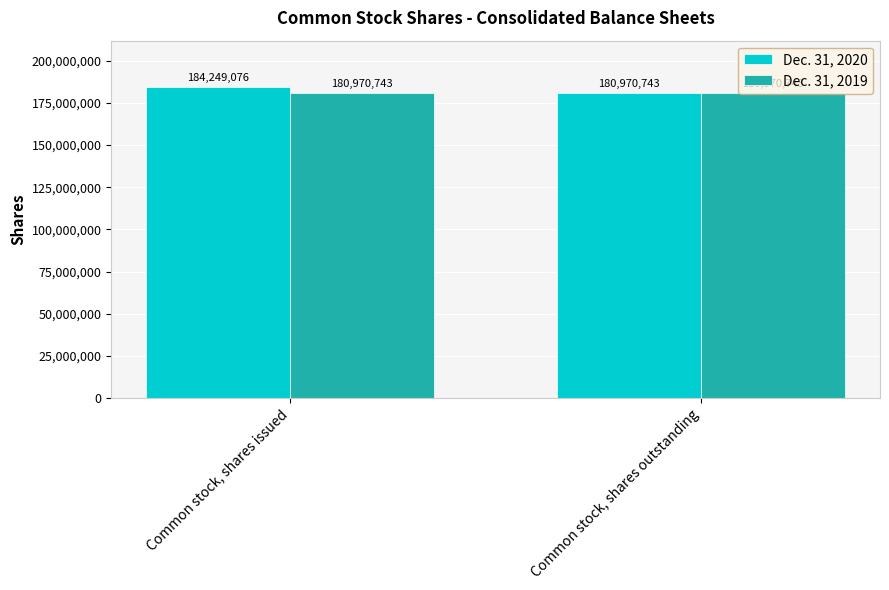

What is the difference between the maximum and minimum values in the Dec. 31, 2020 series?

3278333